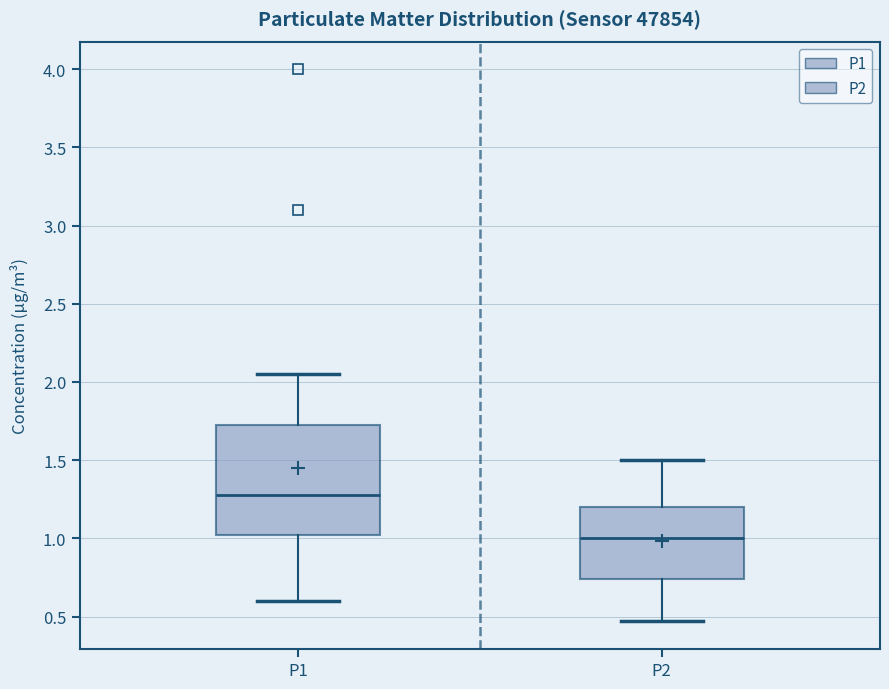

Reading left to right, transcribe this box plot: for each box, give where its median line is, the range the box spans, and where its two whiskers end, as read against the y-axis. The values are not printed on the chart, so give them approximately, as read against the axis.

P1: median 1.30, box 1.00 to 1.70, whiskers 0.60 to 2.05
P2: median 1.00, box 0.75 to 1.20, whiskers 0.45 to 1.50